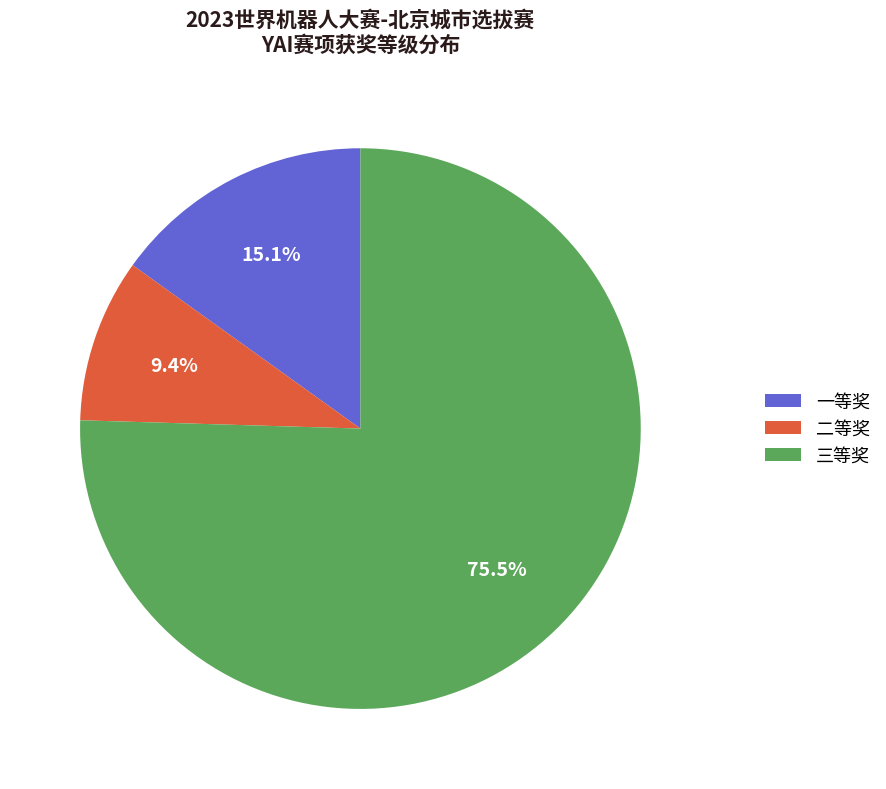

To the nearest percent, what is the combined percentage of 三等奖 and 二等奖?

85%